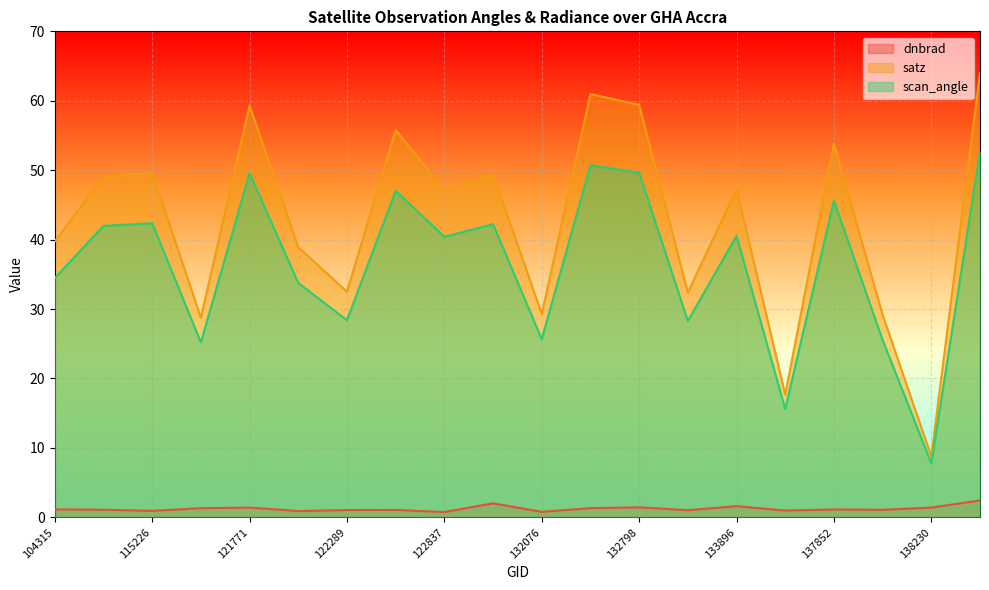

True or false: dnbrad has more than 0 interior local peaks.

True